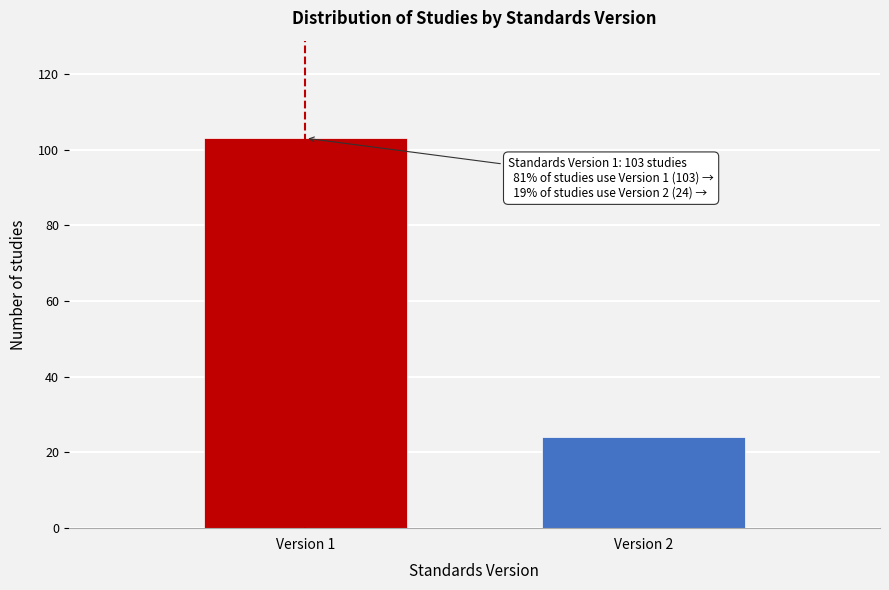

Reading right to left, what are all the values shown in this chart?

24	103